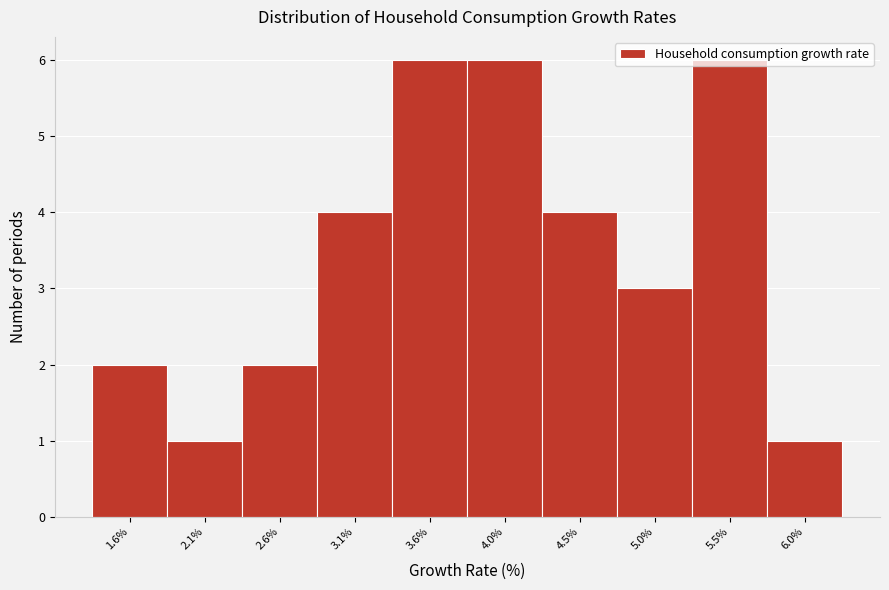

What is the average value?

4